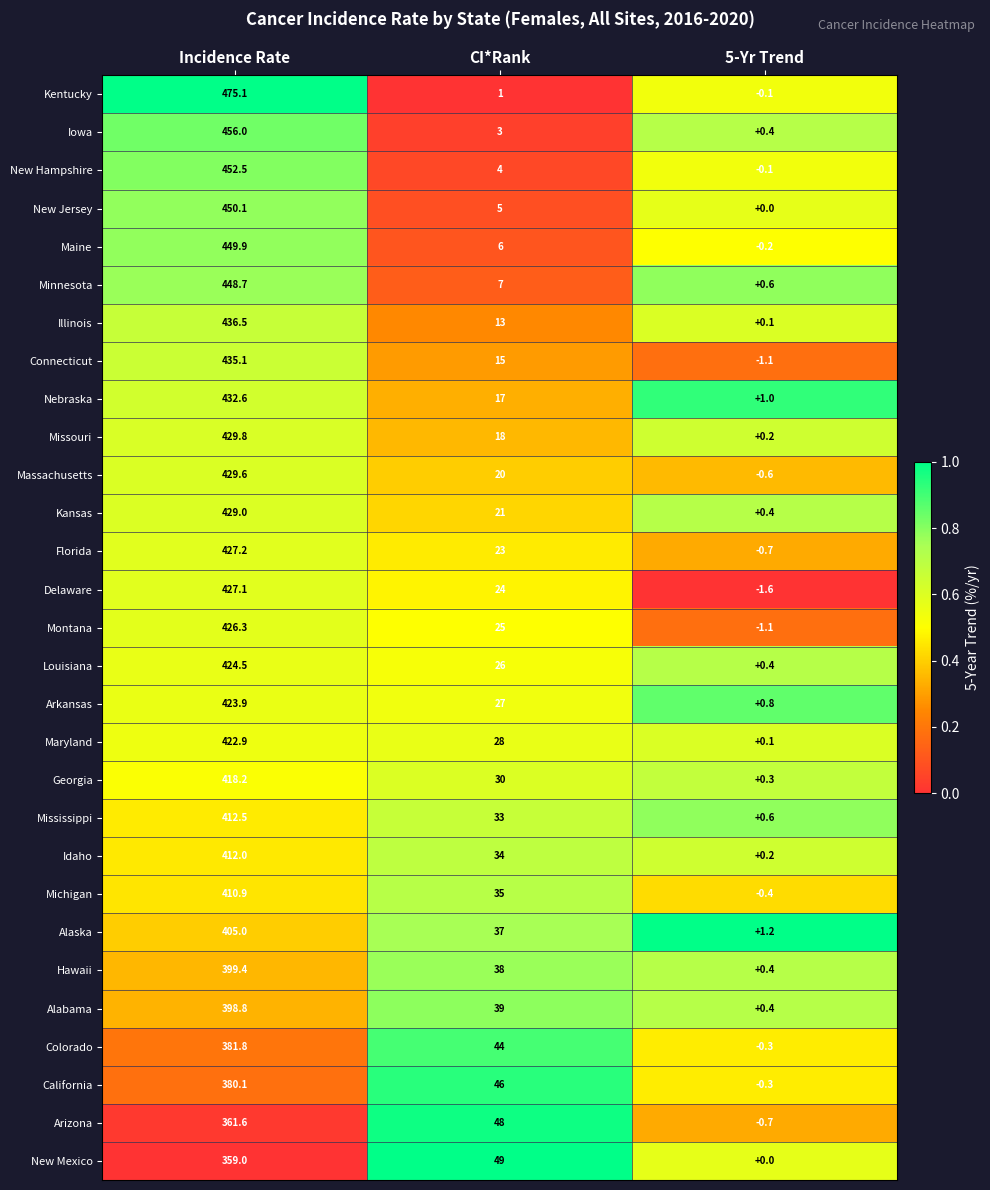

What is the spread (max minus min) of values at 5-Yr Trend?

2.8